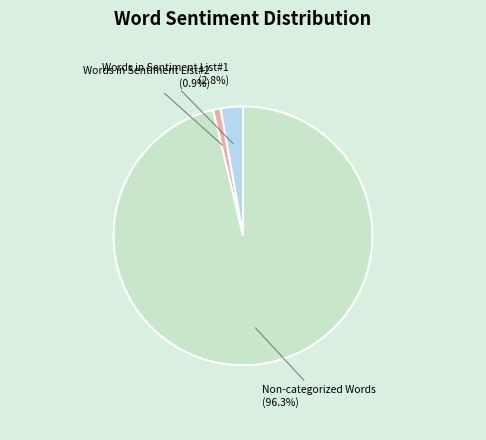

Count the number of slices in the pie.

3